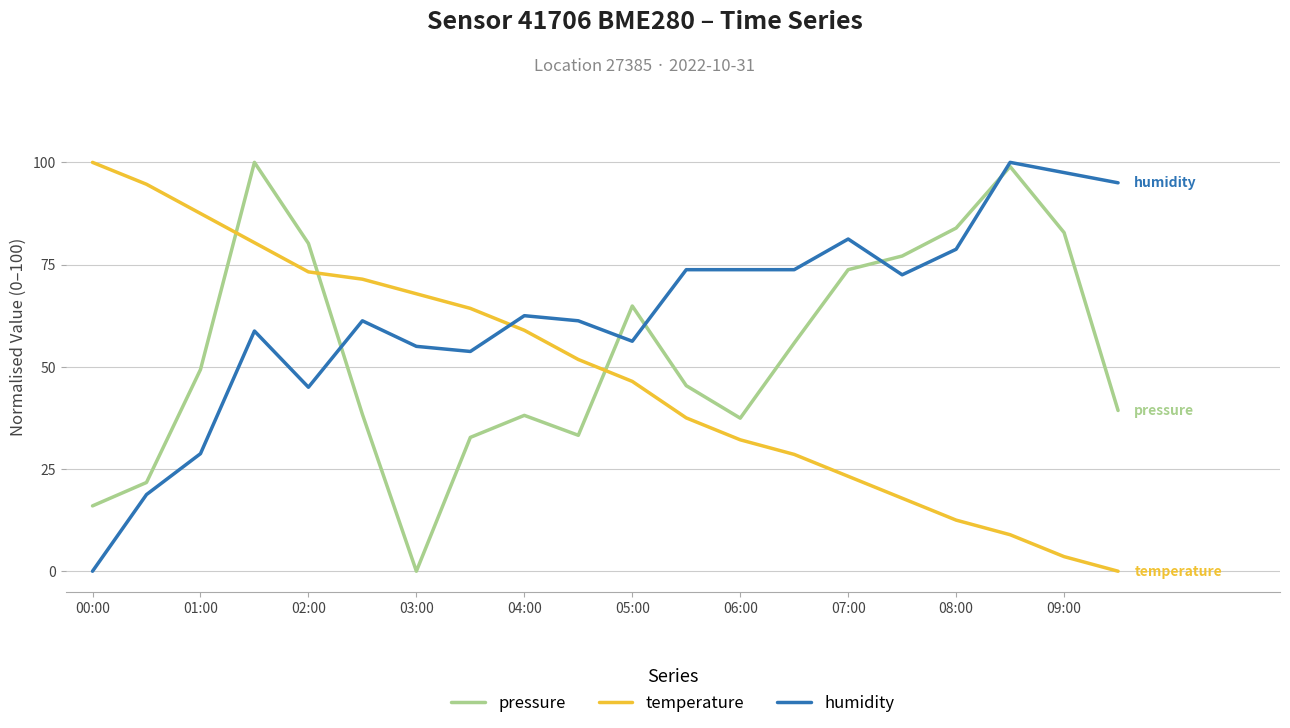

How many times do temperature and humidity cross each other?

1